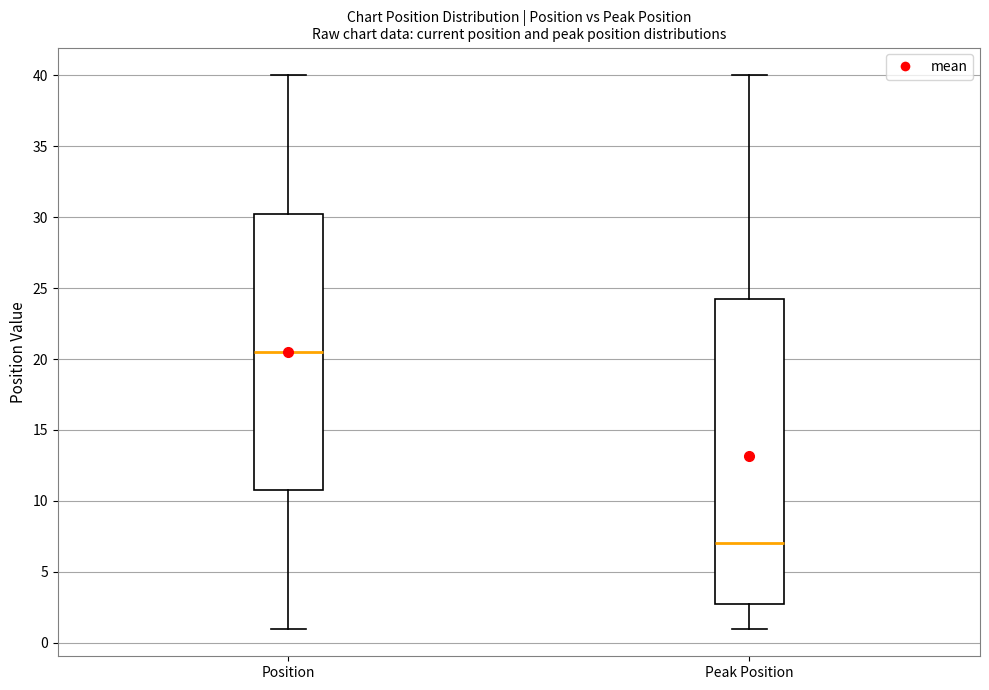

Reading left to right, transcribe this box plot: for each box, give where its median line is, the range the box spans, and where its two whiskers end, as read against the y-axis. The values are not printed on the chart, so give them approximately, as read against the axis.

Position: median 20.5, box 11.0 to 30.5, whiskers 1.0 to 40.0
Peak Position: median 7.0, box 3.0 to 24.5, whiskers 1.0 to 40.0